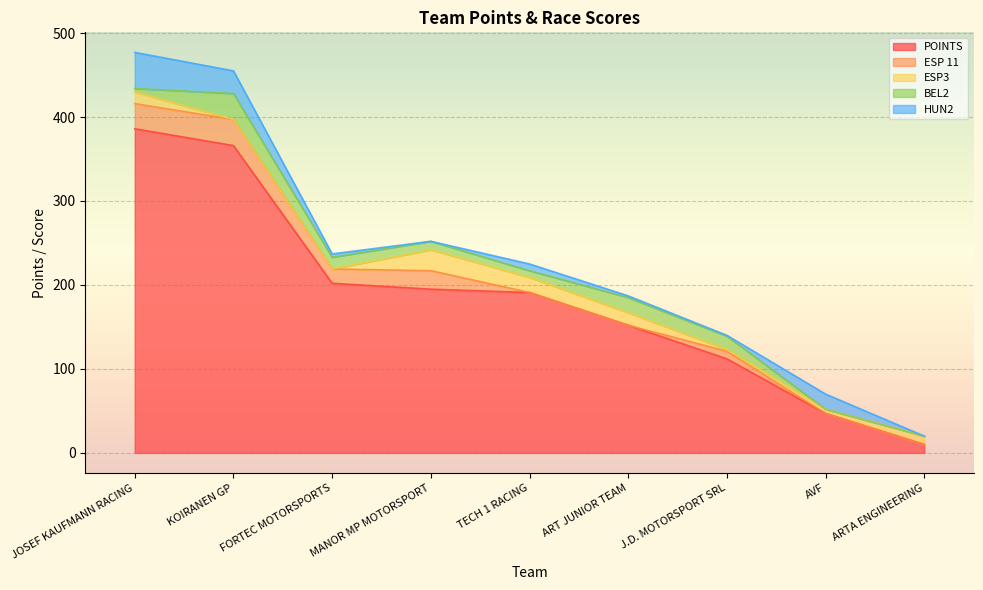

What are all the series names shown in the legend?

POINTS, ESP 11, ESP3, BEL2, HUN2